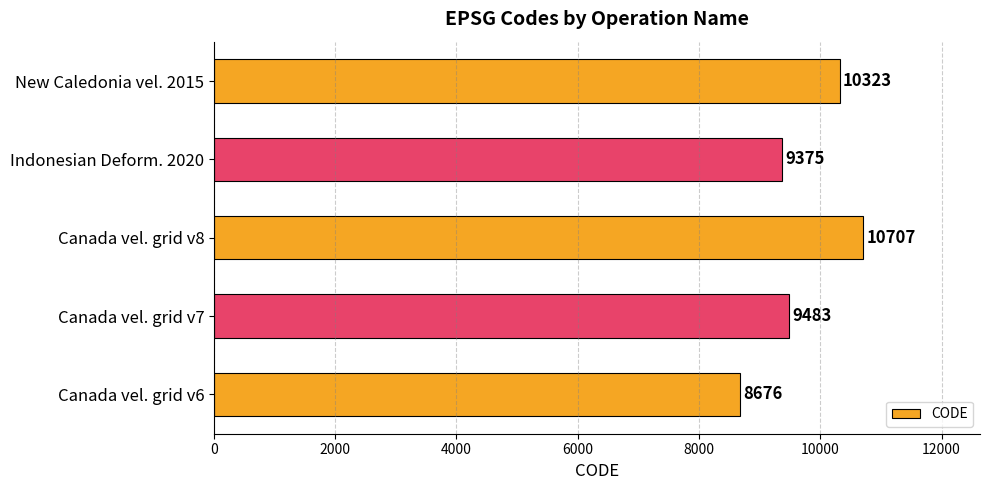

Reading bottom to top, list all the values displayed in this chart.

8676	9483	10707	9375	10323